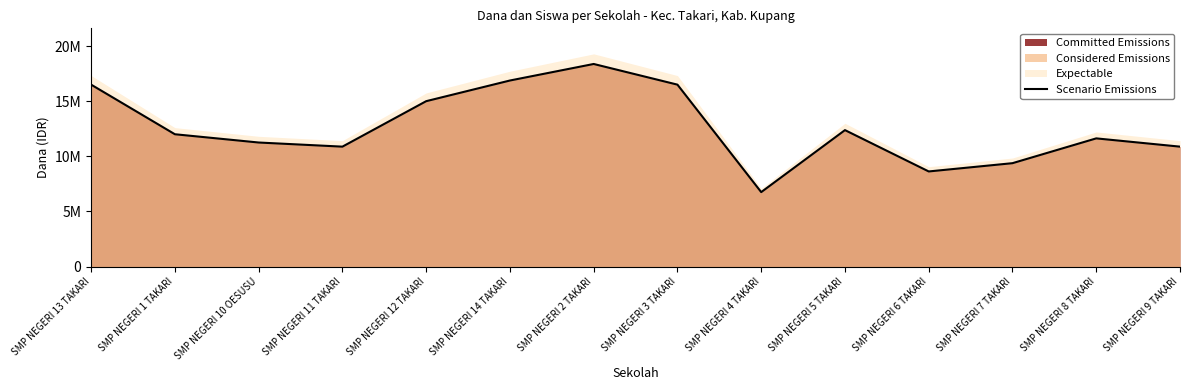

The chart shows a value of 3853758 at SMP NEGERI 10 OESUSU. True or false?

False